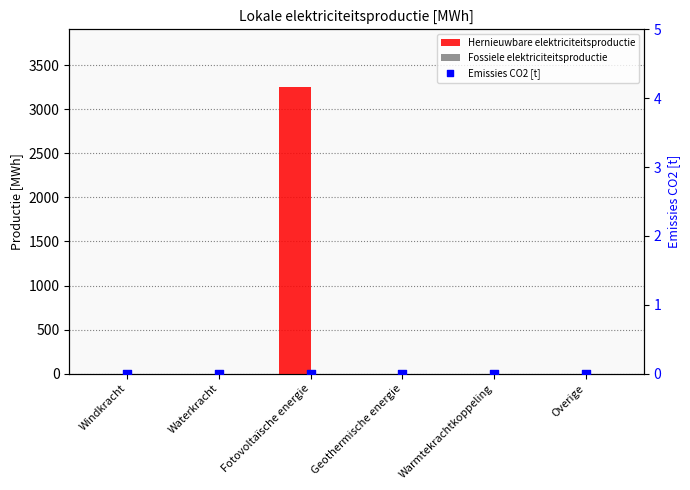

Is the value of Emissies CO2 [t] at Waterkracht greater than the value of Hernieuwbare elektriciteitsproductie at Waterkracht?

No